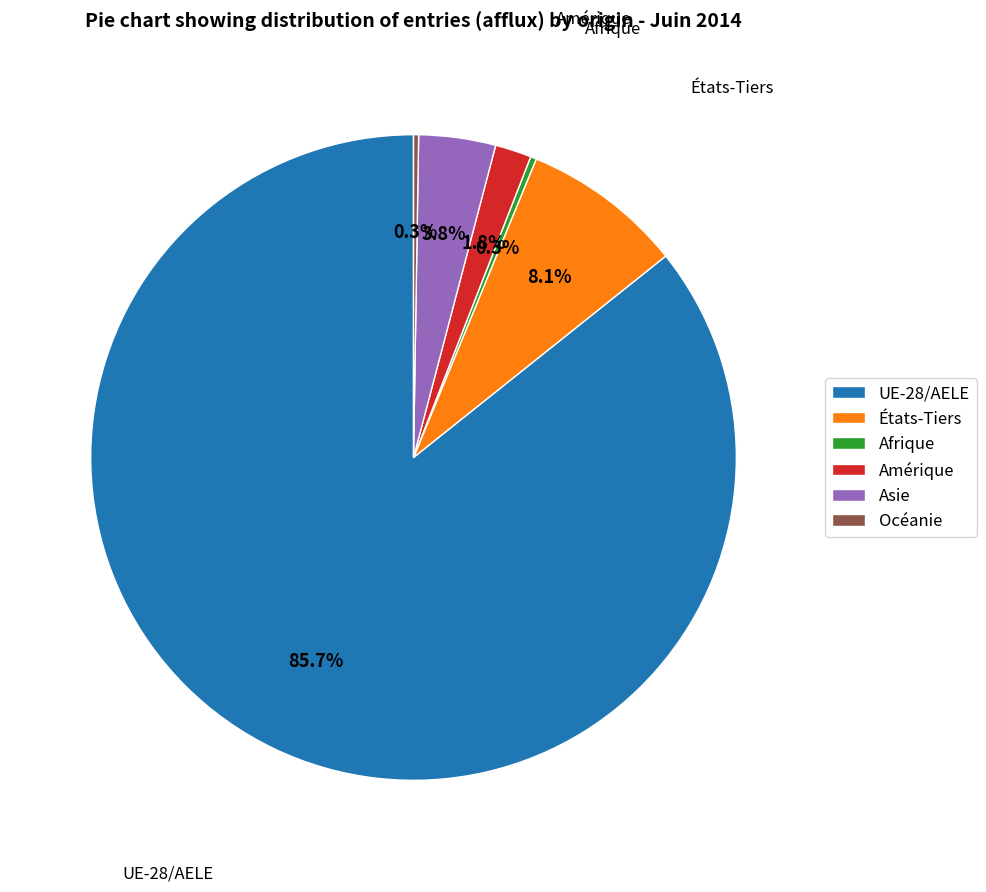

Which category has the biggest portion of the pie?

UE-28/AELE